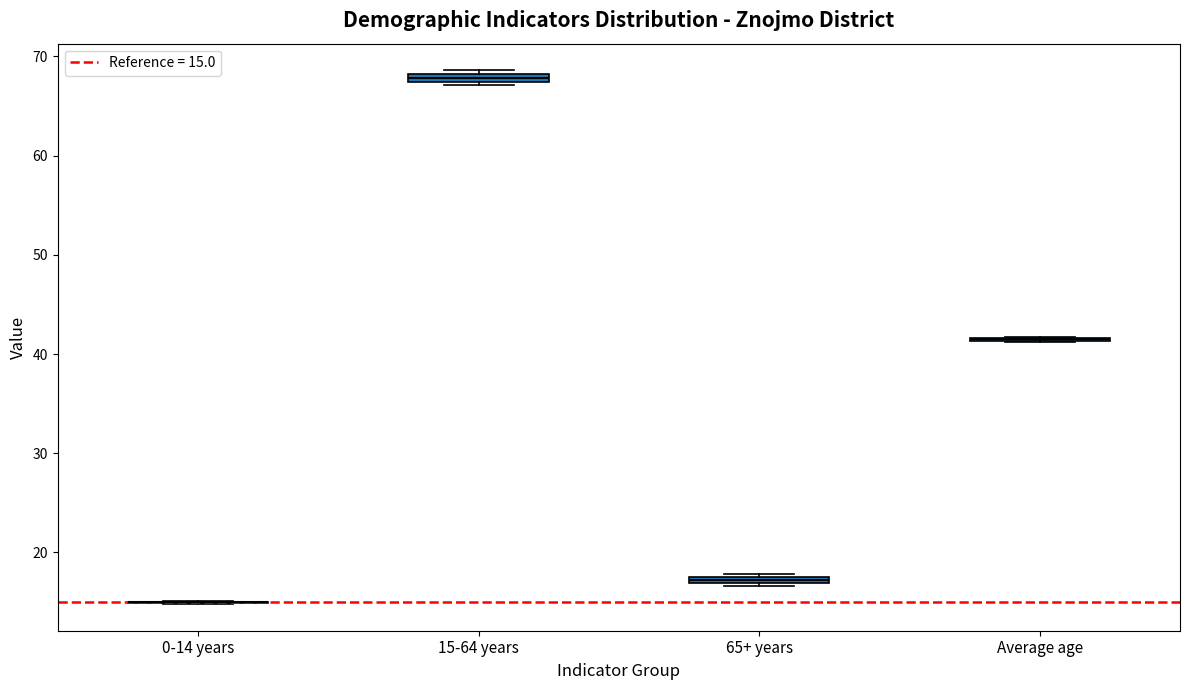

Where is the upper edge of the box for 65+ years on the y-axis? The values are not printed on the chart, so give them approximately, as read against the axis.

18